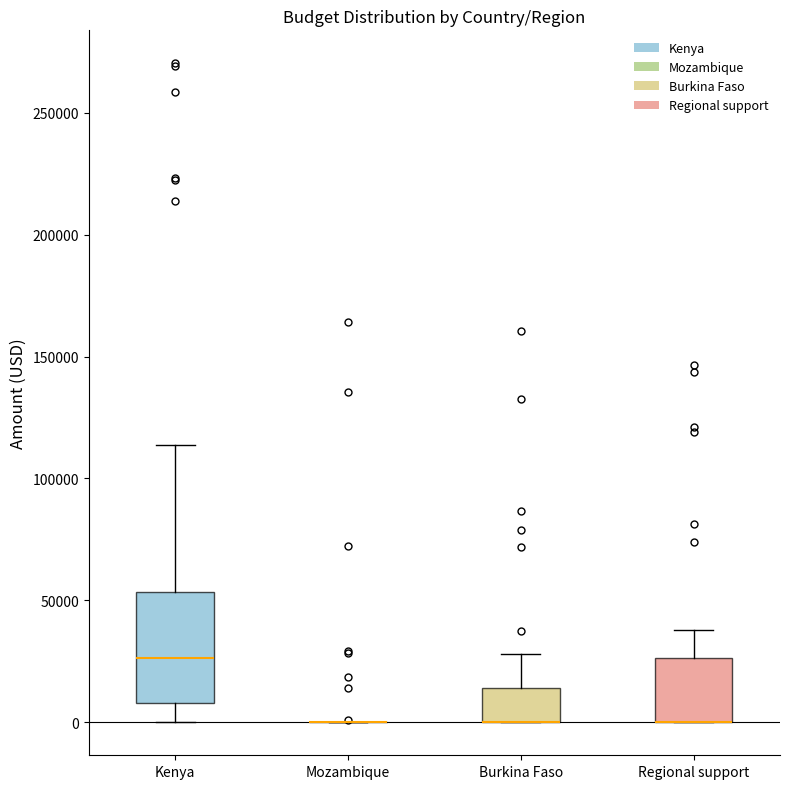

Reading left to right, transcribe this box plot: for each box, give where its median line is, the range the box spans, and where its two whiskers end, as read against the y-axis. The values are not printed on the chart, so give them approximately, as read against the axis.

Kenya: median 25000, box 10000 to 55000, whiskers 0 to 115000
Mozambique: box collapsed to a line at 0, whiskers 0 to 0
Burkina Faso: median 0 (drawn on the box's lower edge), box 0 to 15000, whiskers 0 to 30000
Regional support: median 0 (drawn on the box's lower edge), box 0 to 25000, whiskers 0 to 40000